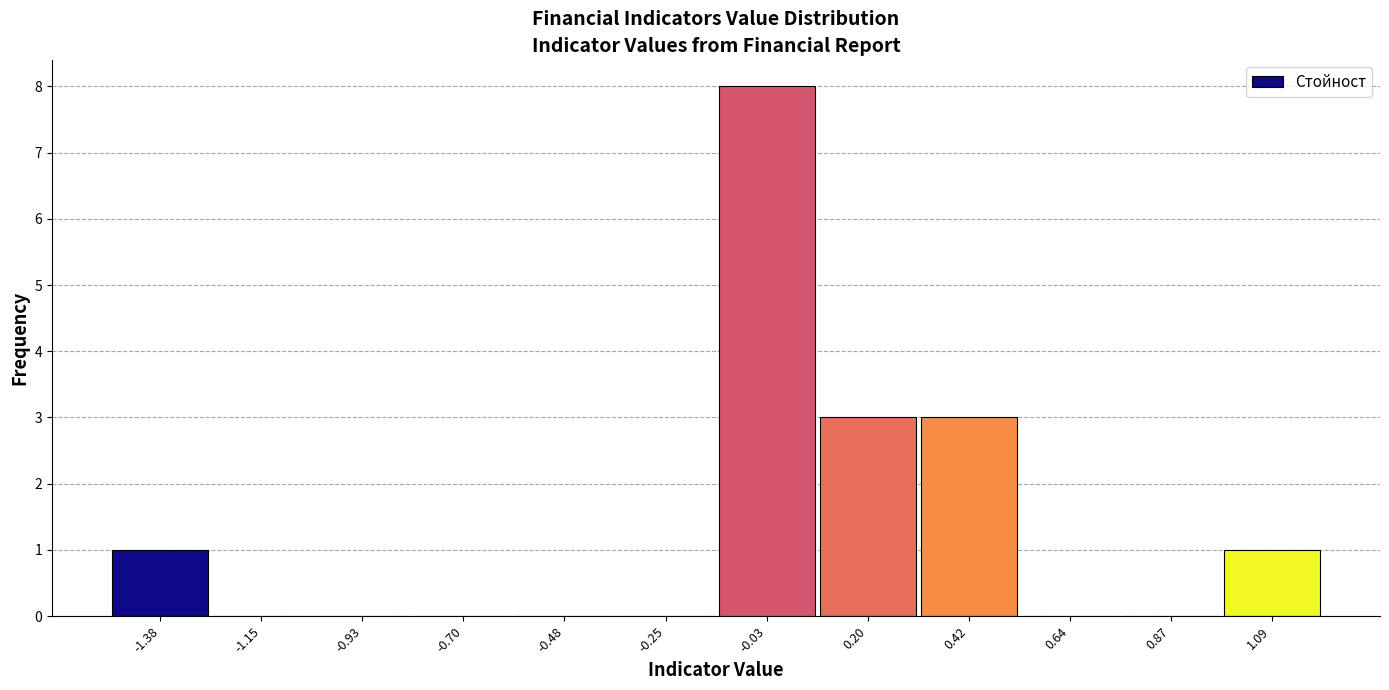

Over which range of the x-axis is the bar tallest?

-0.15 to 0.10